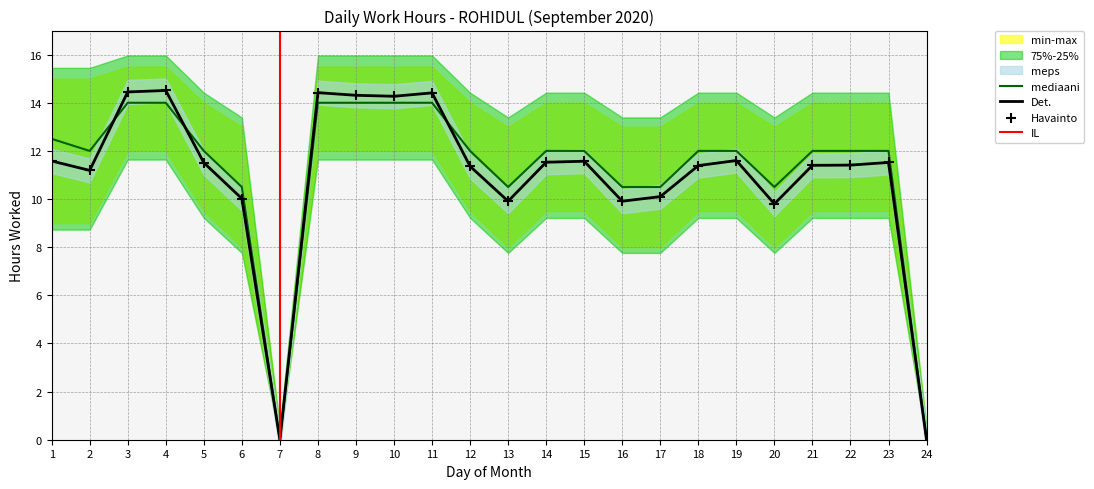

Is it true that Det. equals 6.7 at 18?

False